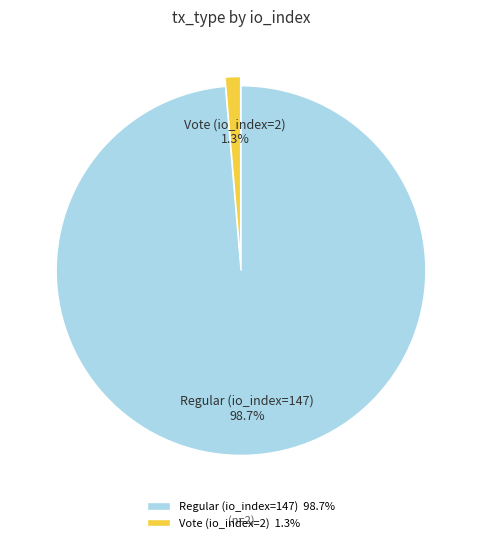

How much of the chart is everything except Regular (io_index=147)?

1.3%